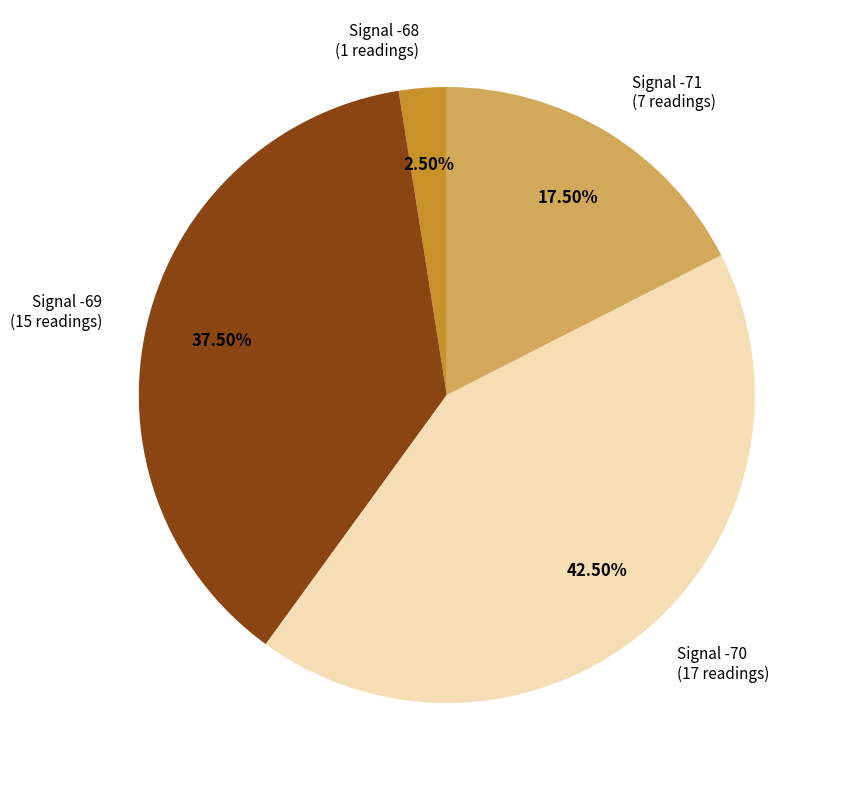

Approximately how many times larger is the value at Signal -70 compared to Signal -71?

2.4